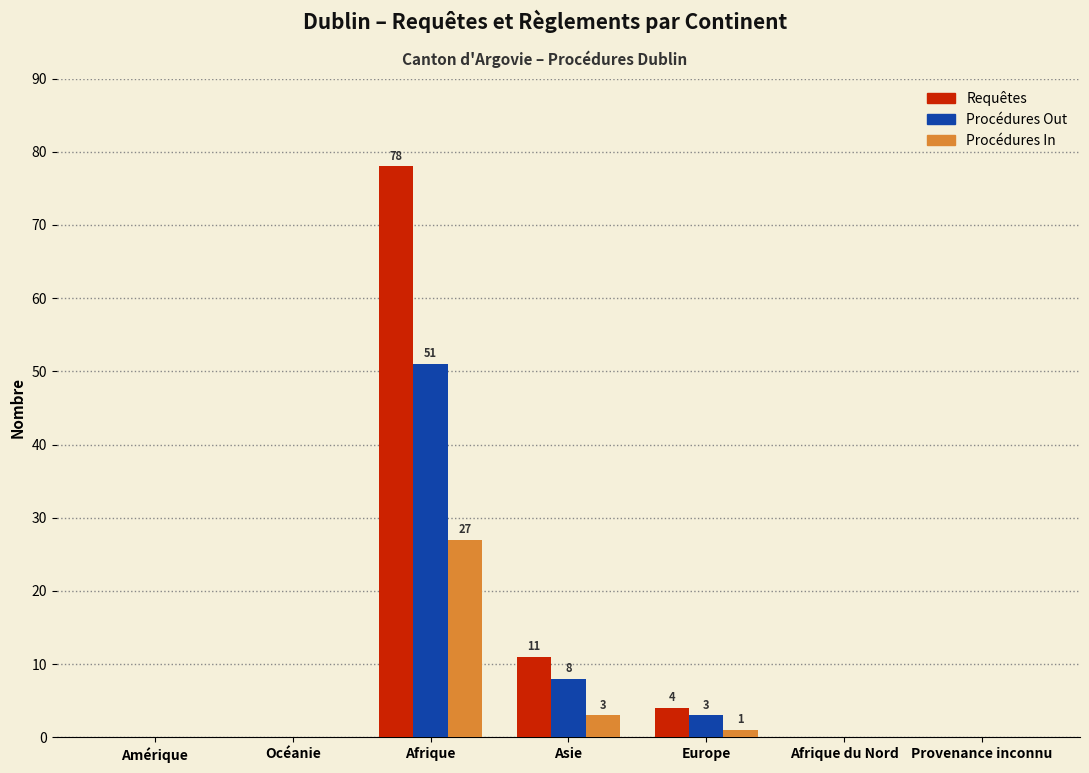

Reading left to right, extract all data points from this chart.

Requêtes: Amérique=0	Océanie=0	Afrique=78	Asie=11	Europe=4	Afrique du Nord=0	Provenance inconnu=0
Procédures Out: Amérique=0	Océanie=0	Afrique=51	Asie=8	Europe=3	Afrique du Nord=0	Provenance inconnu=0
Procédures In: Amérique=0	Océanie=0	Afrique=27	Asie=3	Europe=1	Afrique du Nord=0	Provenance inconnu=0